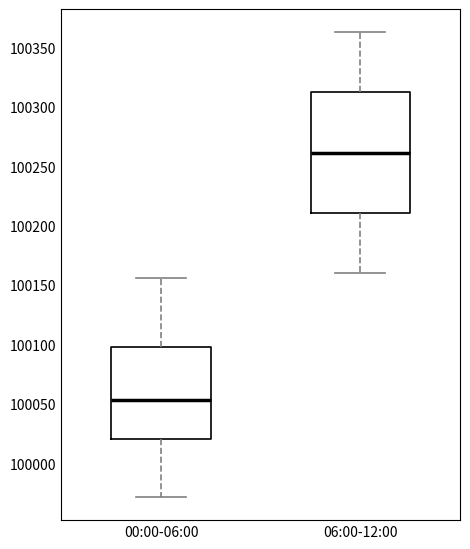

Reading left to right, read every box against the y-axis: the position of its median line, the range the box covers, and the ends of its whiskers. The values are not printed on the chart, so give them approximately, as read against the axis.

00:00-06:00: median 100055, box 100020 to 100100, whiskers 99970 to 100155
06:00-12:00: median 100260, box 100210 to 100310, whiskers 100160 to 100365